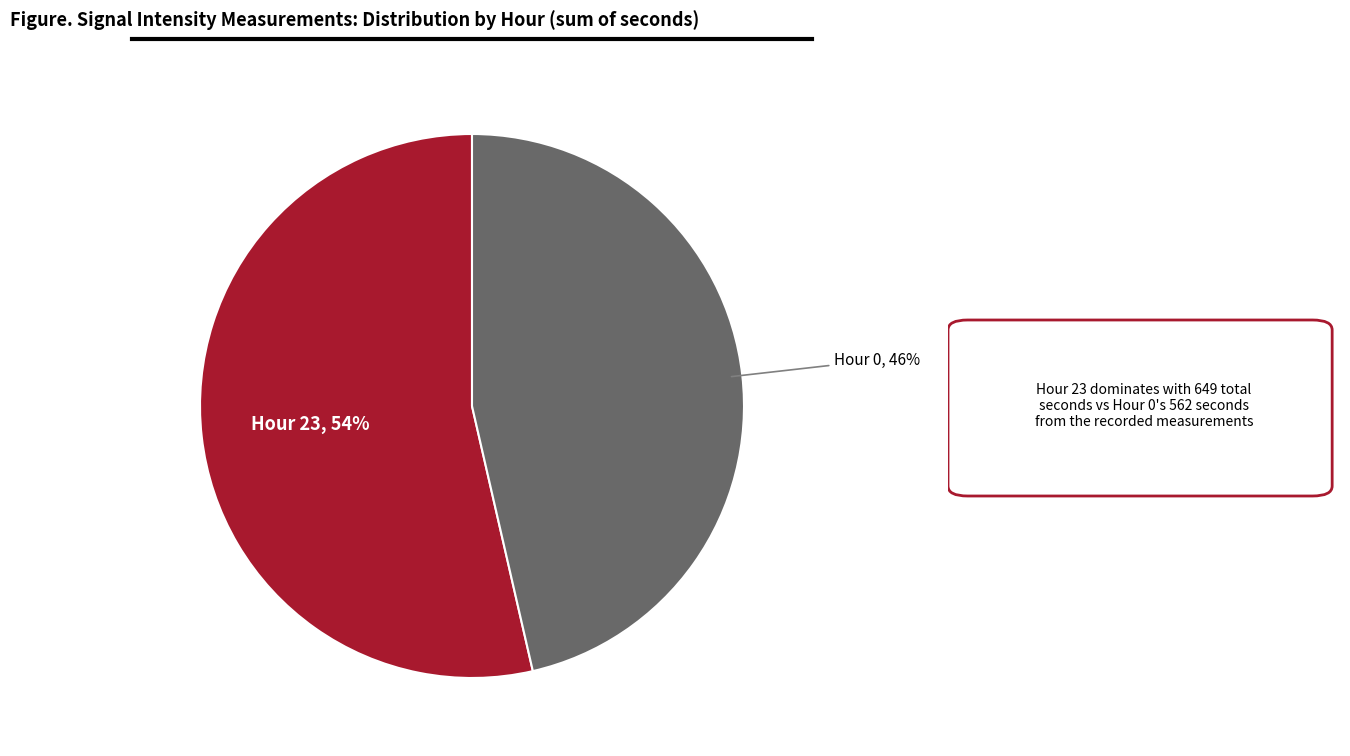

Rank the categories by value from highest to lowest.

Hour 23, Hour 0